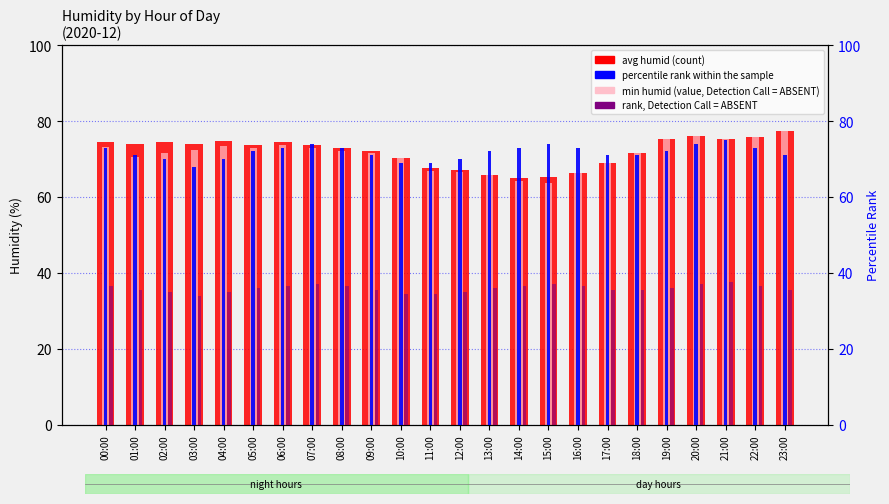

What is the difference between the min humid (value, Detection Call = ABSENT) values at 18:00 and 12:00?

5.0